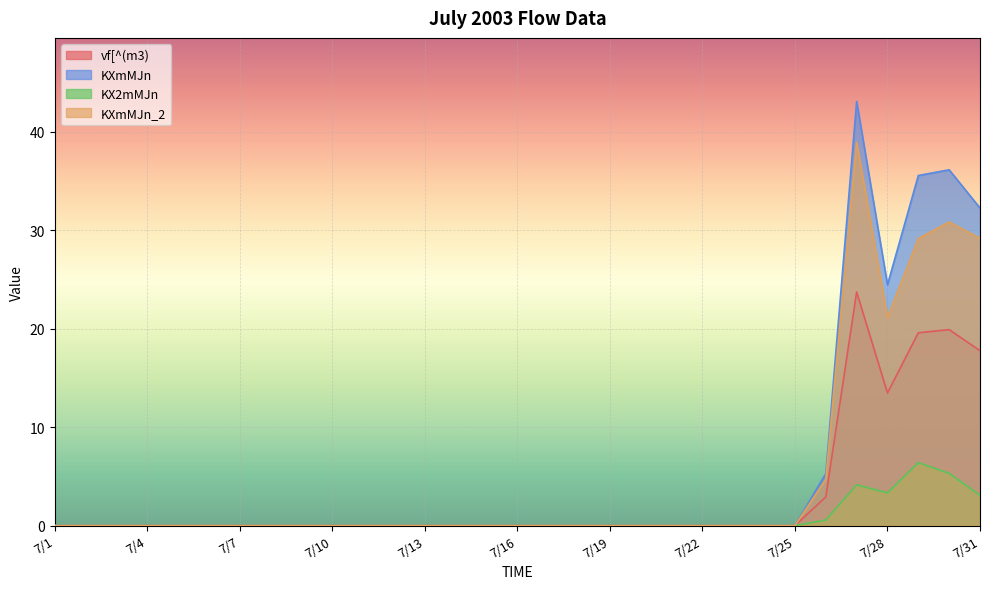

At 7/28, list the series in order from smallest to largest.

KX2mMJn, vf[^(m3), KXmMJn_2, KXmMJn